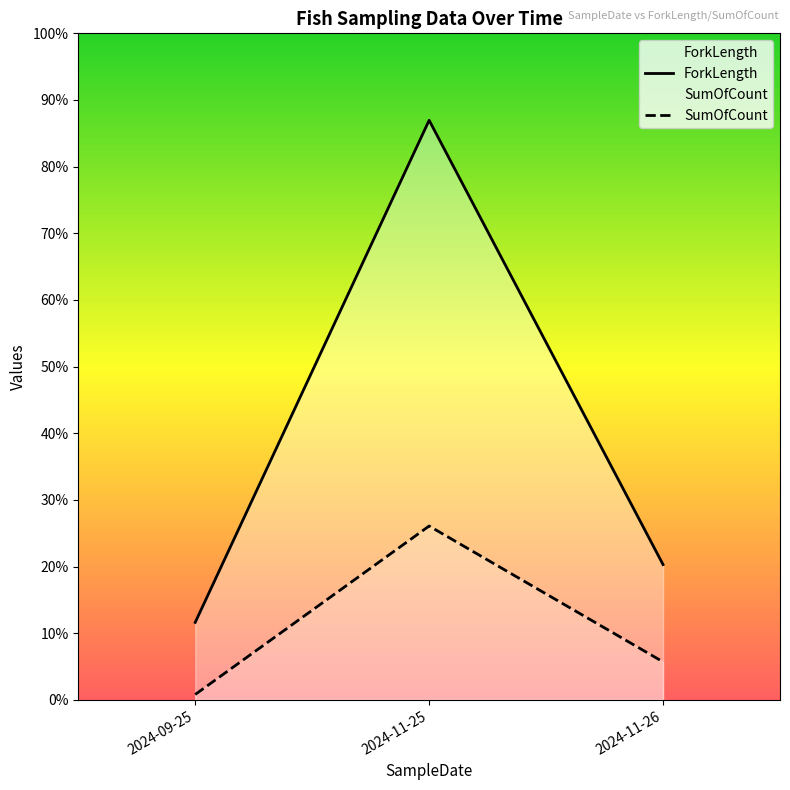

Is it true that SumOfCount equals 1356.9 at 2024-11-25?

True